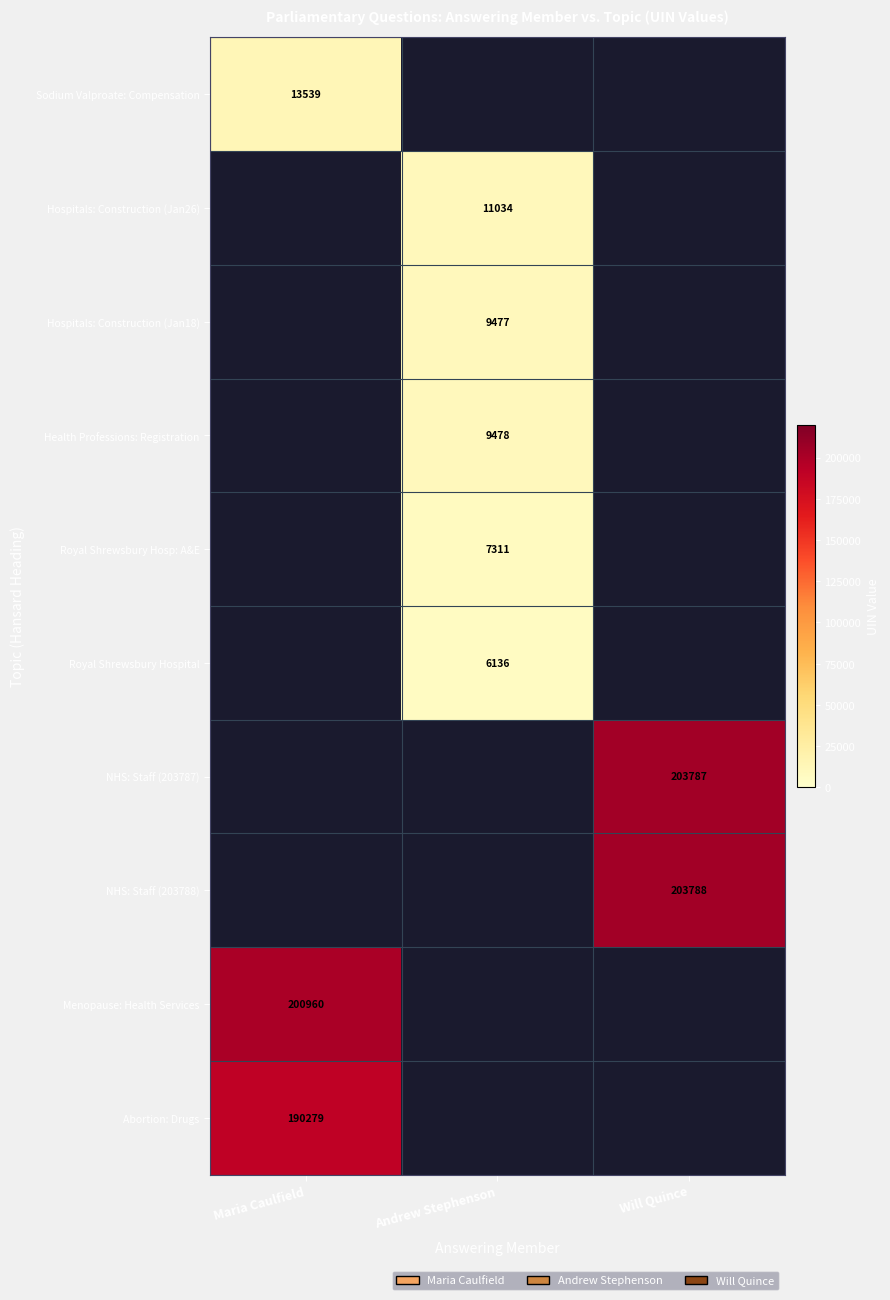

Is it true that Hospitals: Construction (Jan18) equals 9477 at Andrew Stephenson?

True